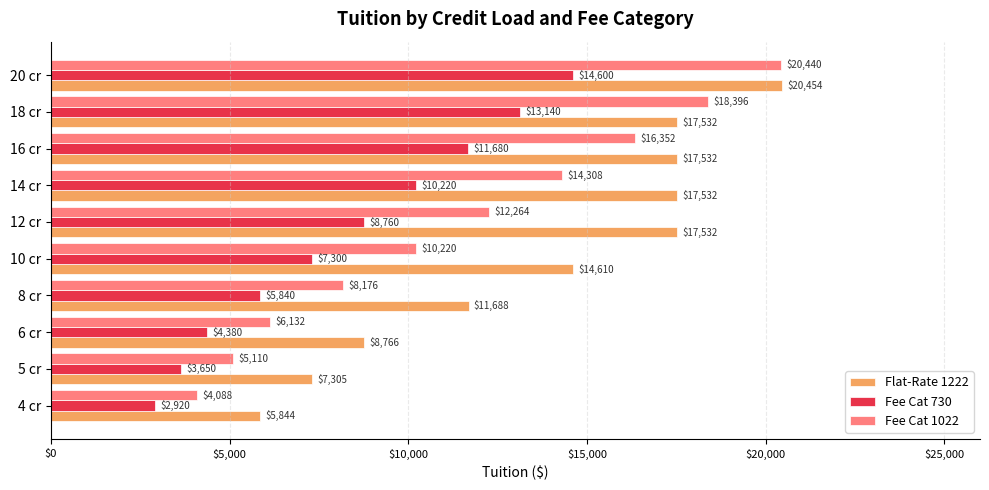

Which series has the largest total across all categories?

Flat-Rate 1222